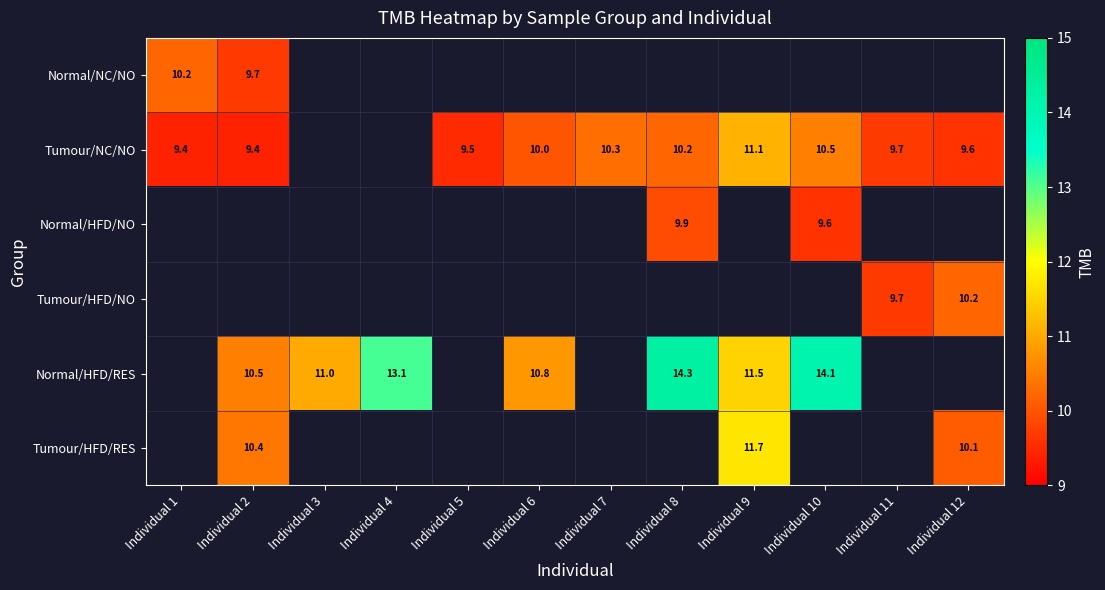

Is it true that Tumour/NC/NO equals 13.8 at Individual 5?

False